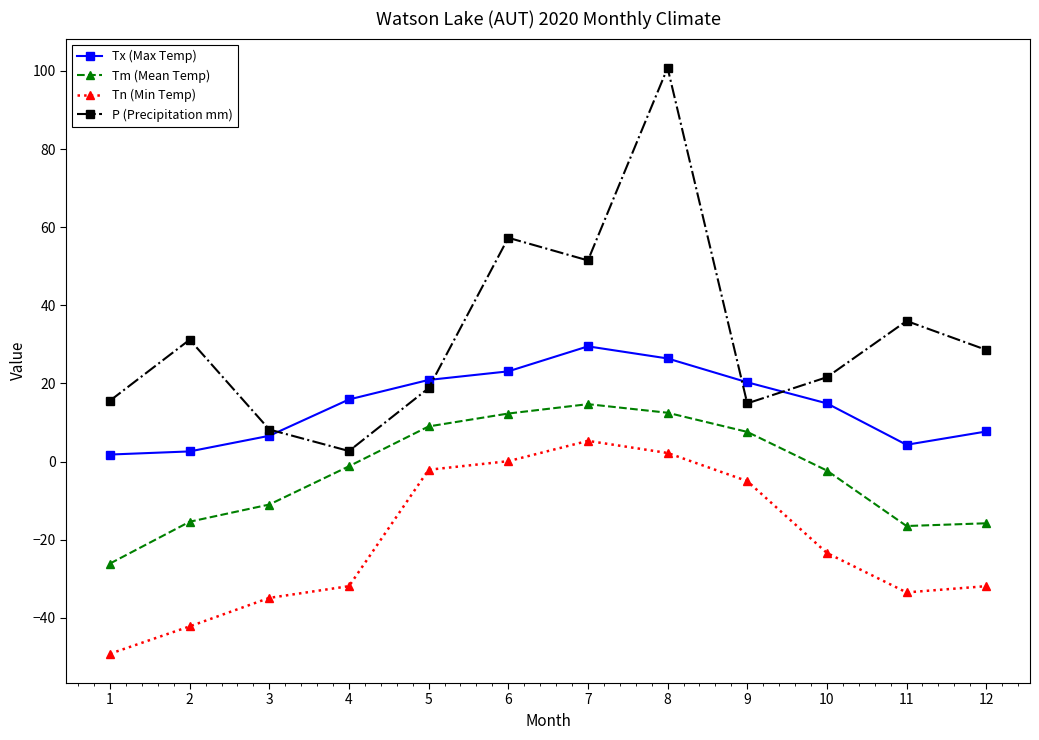

What is the sum of all P (Precipitation mm) values?

387.2